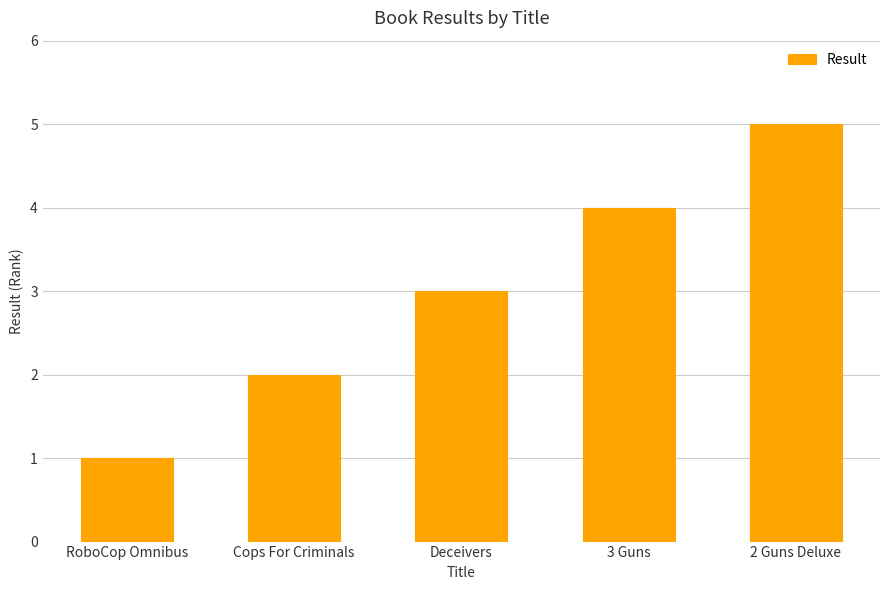

The chart shows a value of 9 at 2 Guns Deluxe. True or false?

False